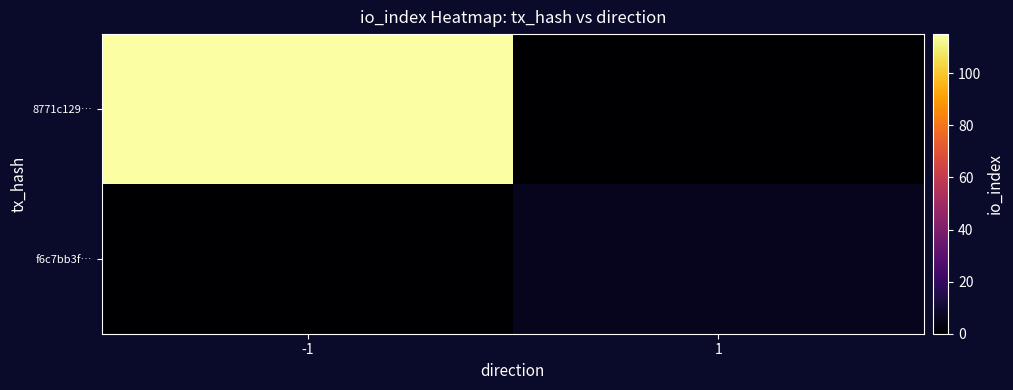

Reading right to left, what are all the values shown in this chart?

8771c129…: 1=0	-1=115
f6c7bb3f…: 1=6	-1=0